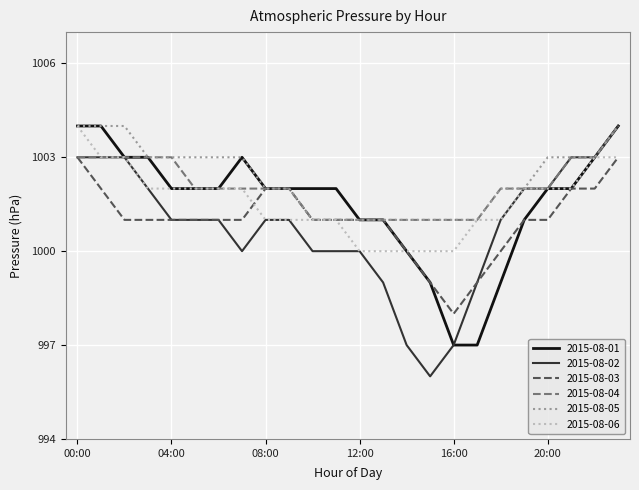

Which series has the largest total across all categories?

2015-08-05